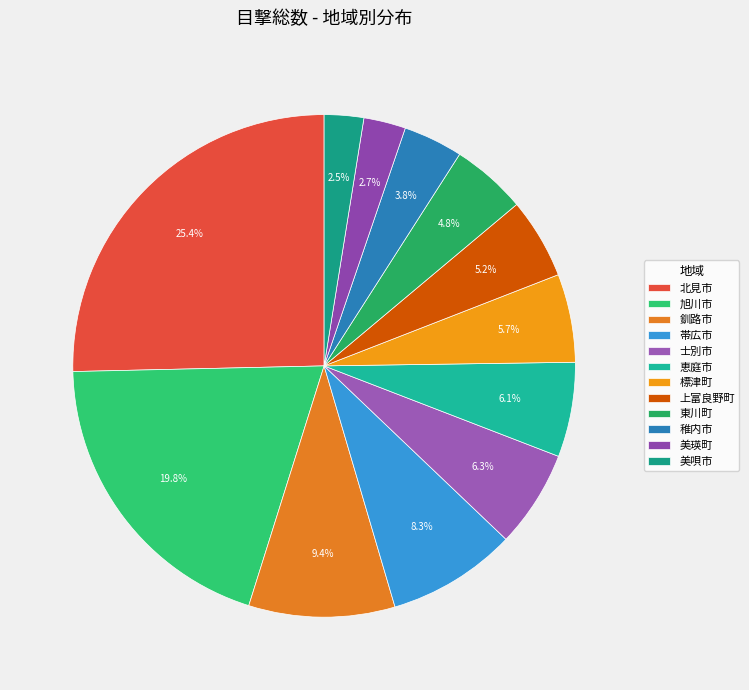

To the nearest percent, what portion does 北見市 represent?

25%